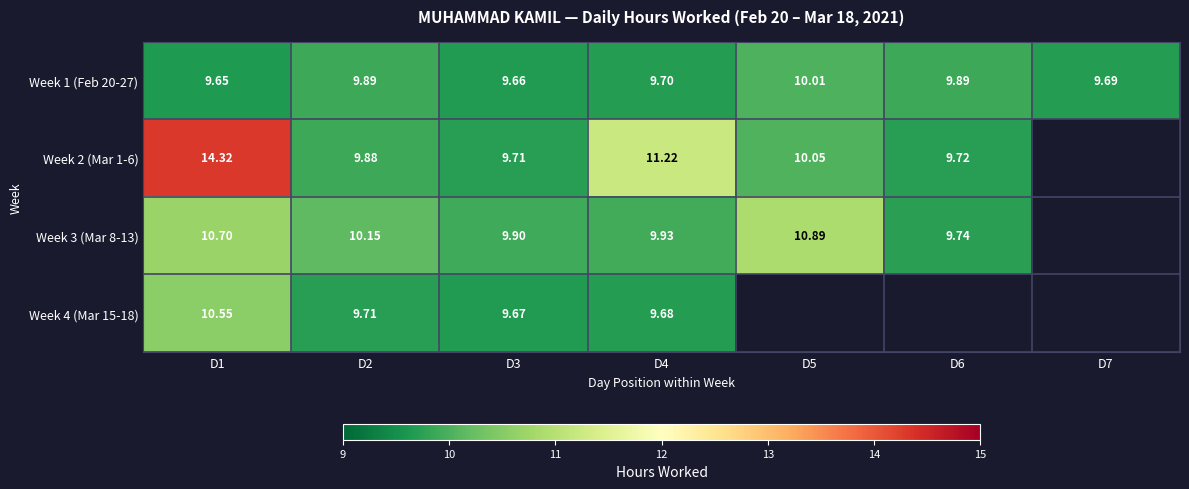

Is the value of Week 3 (Mar 8-13) at D2 greater than the value of Week 1 (Feb 20-27) at D4?

Yes